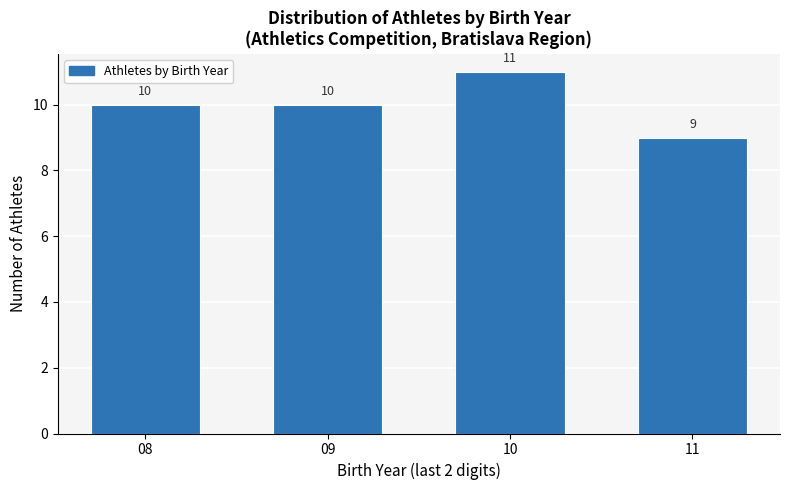

Reading left to right, extract all data points from this chart.

10	10	11	9